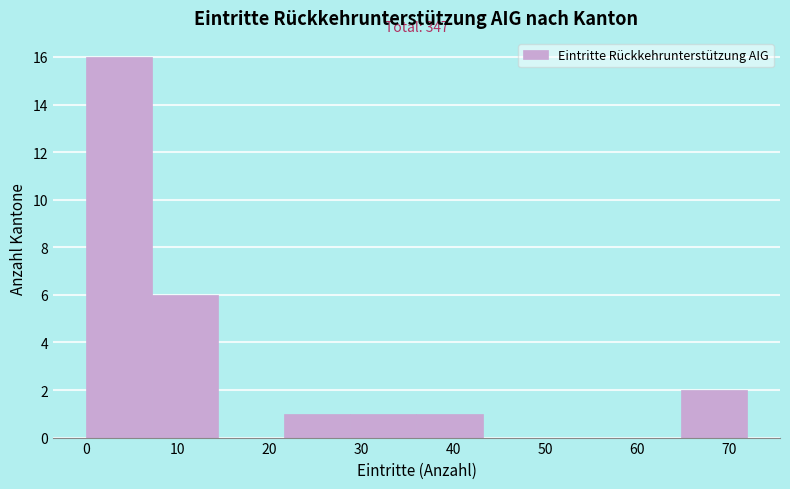

Which range on the x-axis has the tallest bar?

0.0 to 7.2